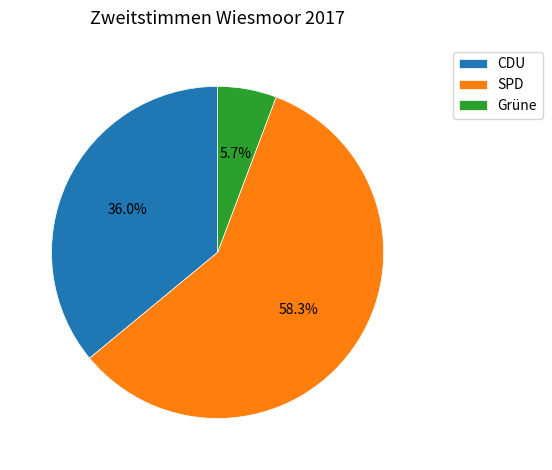

Rank the categories by value from lowest to highest.

Grüne, CDU, SPD